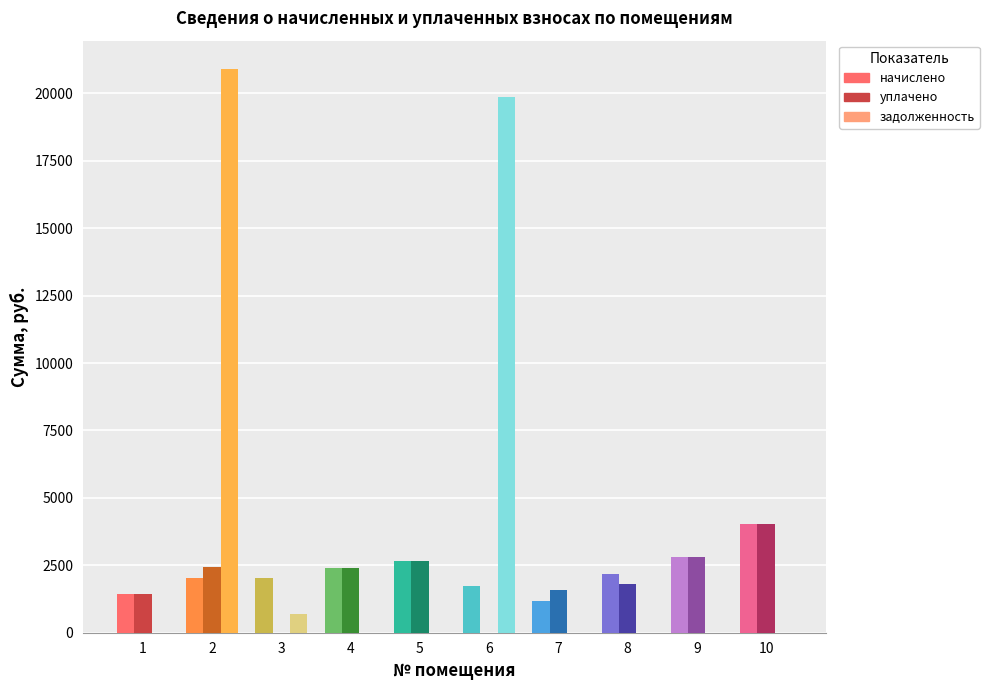

How many data points does each series have?

10